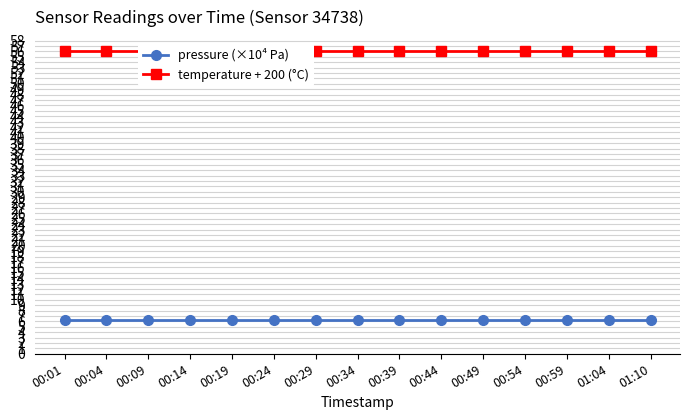

What is the approximate value of temperature + 200 (°C) at 00:09?

56.2